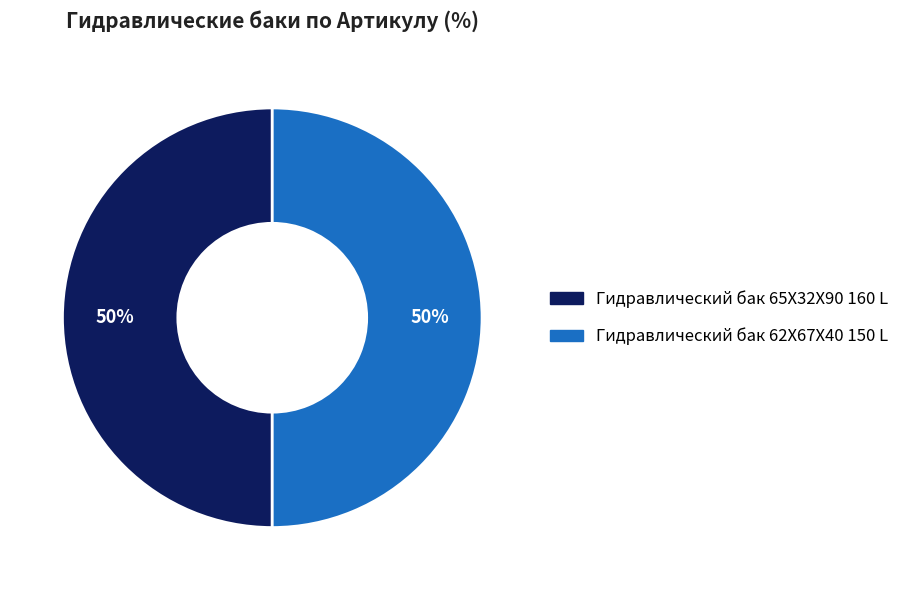

Is it true that Гидравлический бак 62X67X40 150 L is 42% of the pie?

False